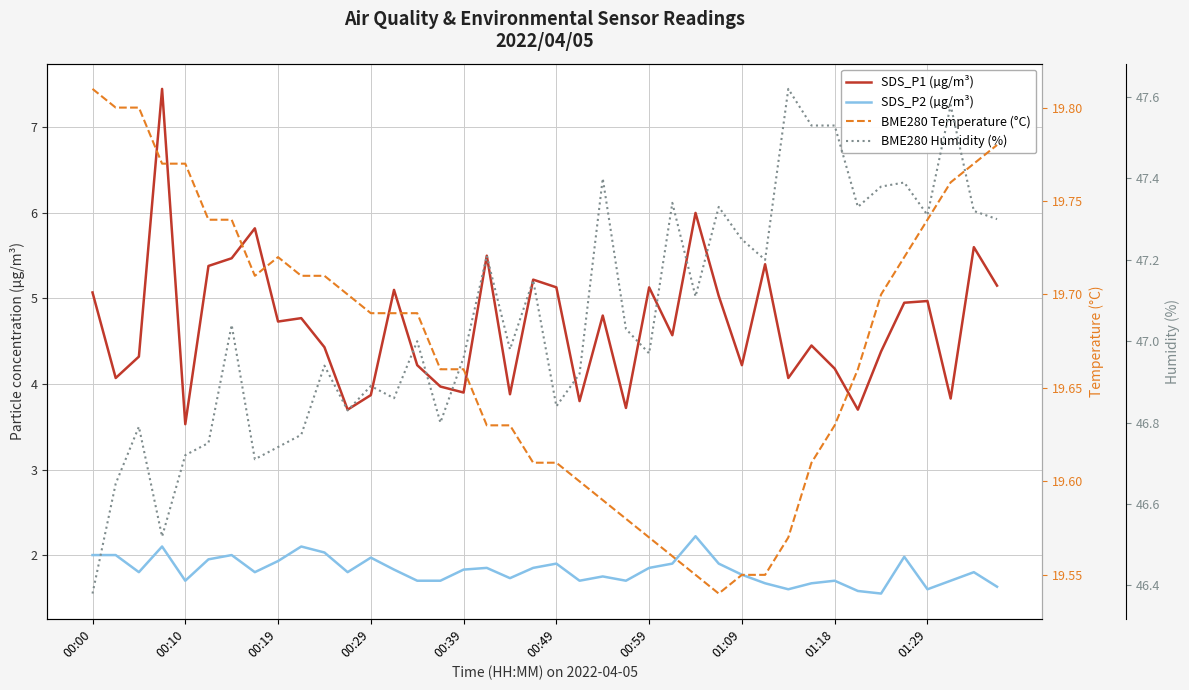

At how many categories does at least one series exceed 27?

40